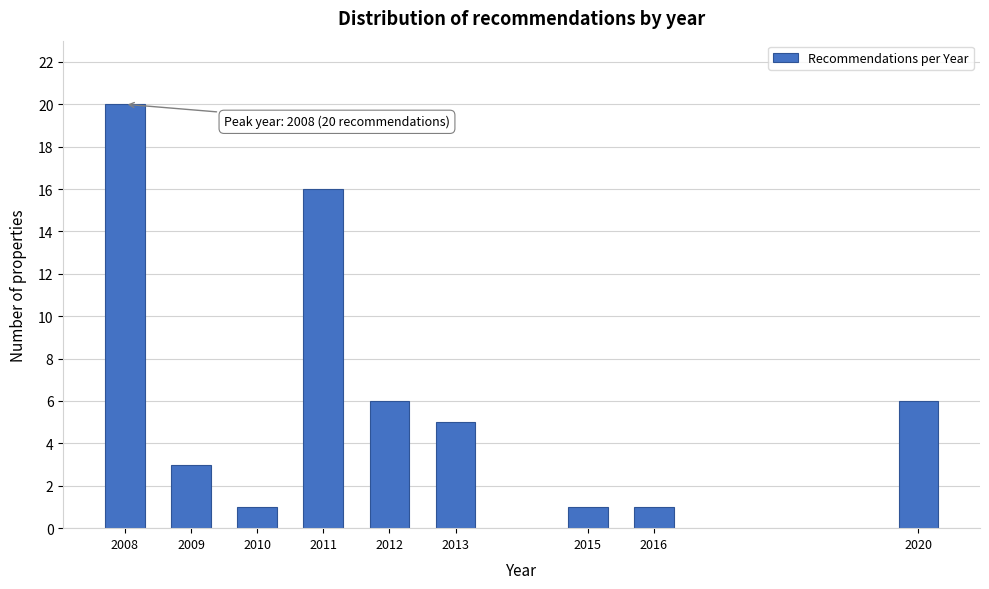

Reading left to right, list all the values displayed in this chart.

20	3	1	16	6	5	1	1	6